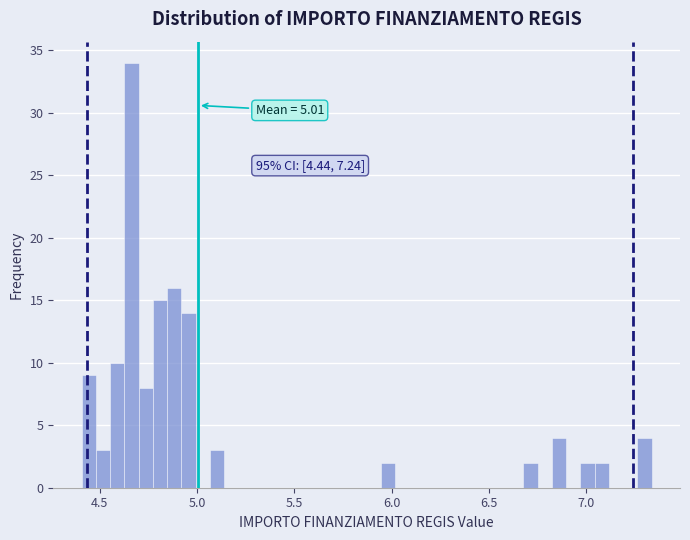

Around what value on the x-axis is the tallest bar? Give the approximate position of its centre, as read against the axis.

4.65